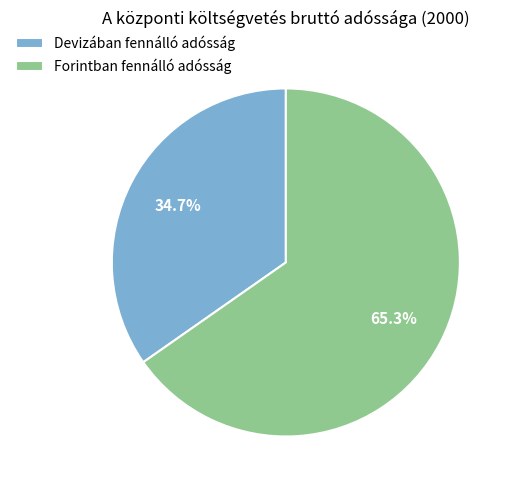

To the nearest percent, what is the difference between the Devizában fennálló adósság and Forintban fennálló adósság slice percentages?

31%